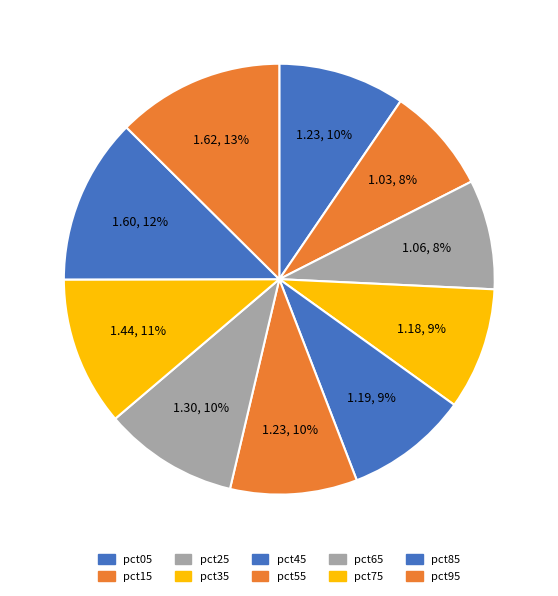

Does pct45 represent more than half of the total?

No